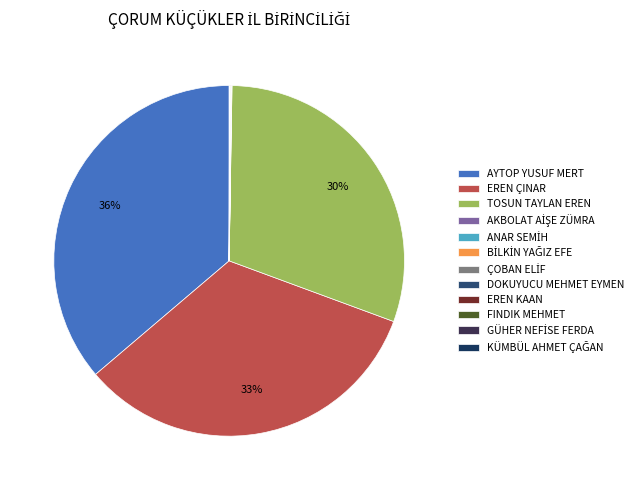

Do EREN ÇINAR and KÜMBÜL AHMET ÇAĞAN together represent more than half of the pie?

No